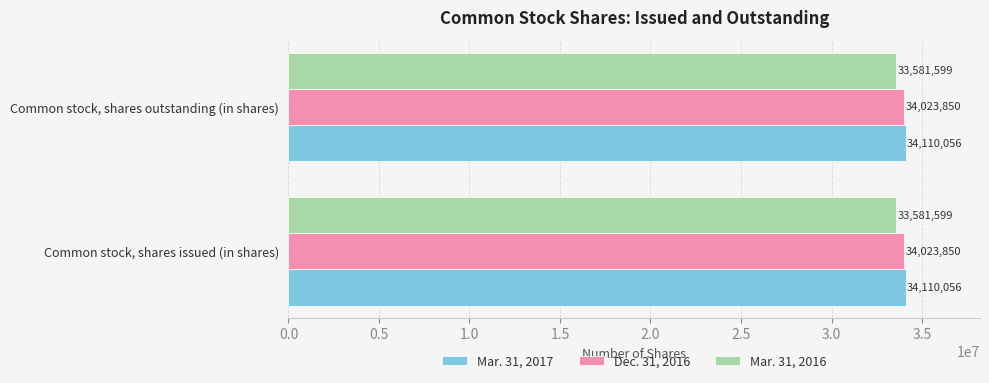

What is the approximate value of Mar. 31, 2016 at Common stock, shares outstanding (in shares)?

33581599